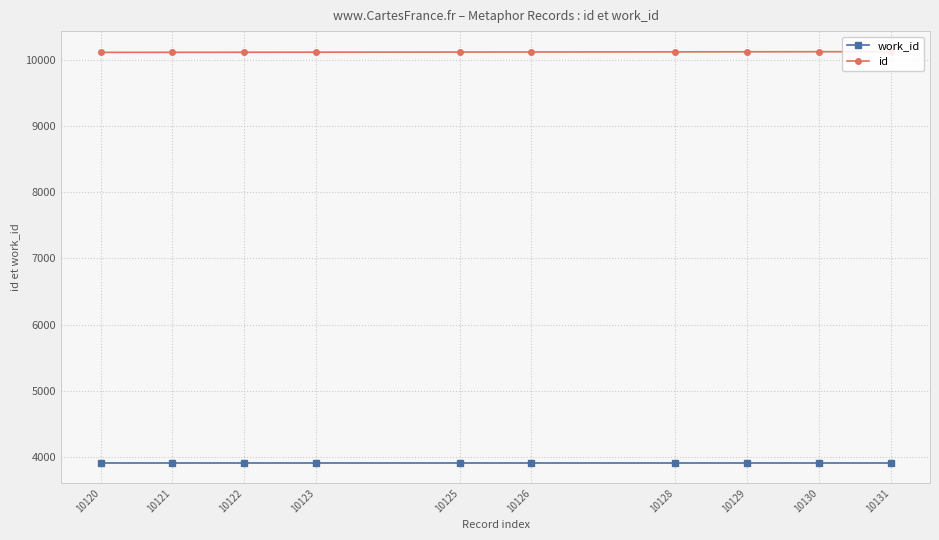

Which series has the largest range (max minus min)?

id